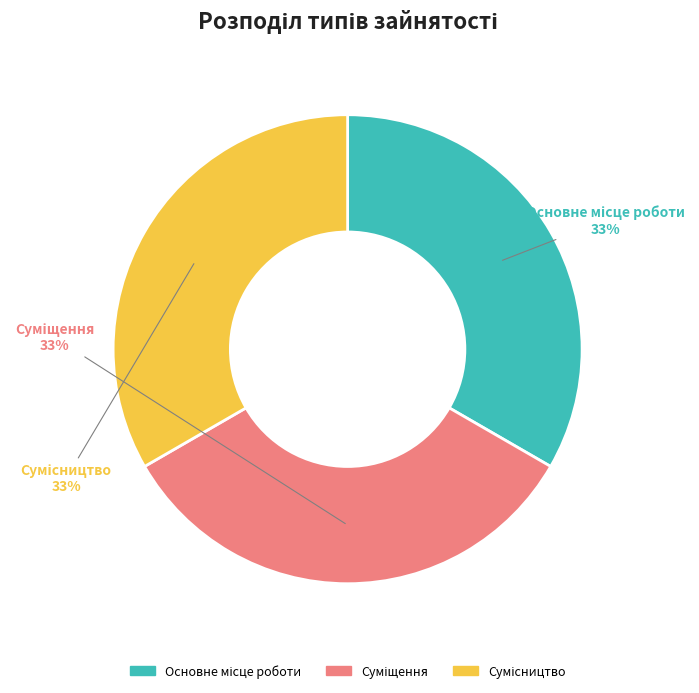

Is there a majority slice in this chart?

No